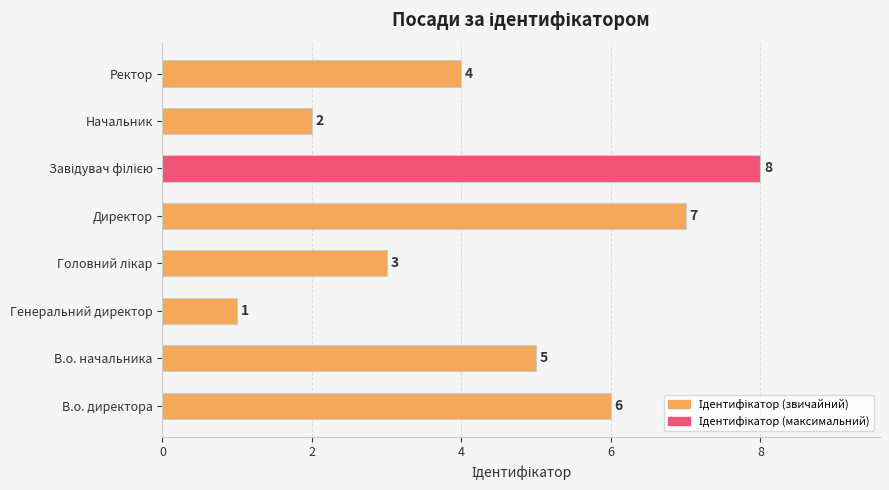

True or false: the data shows 7 at Директор.

True